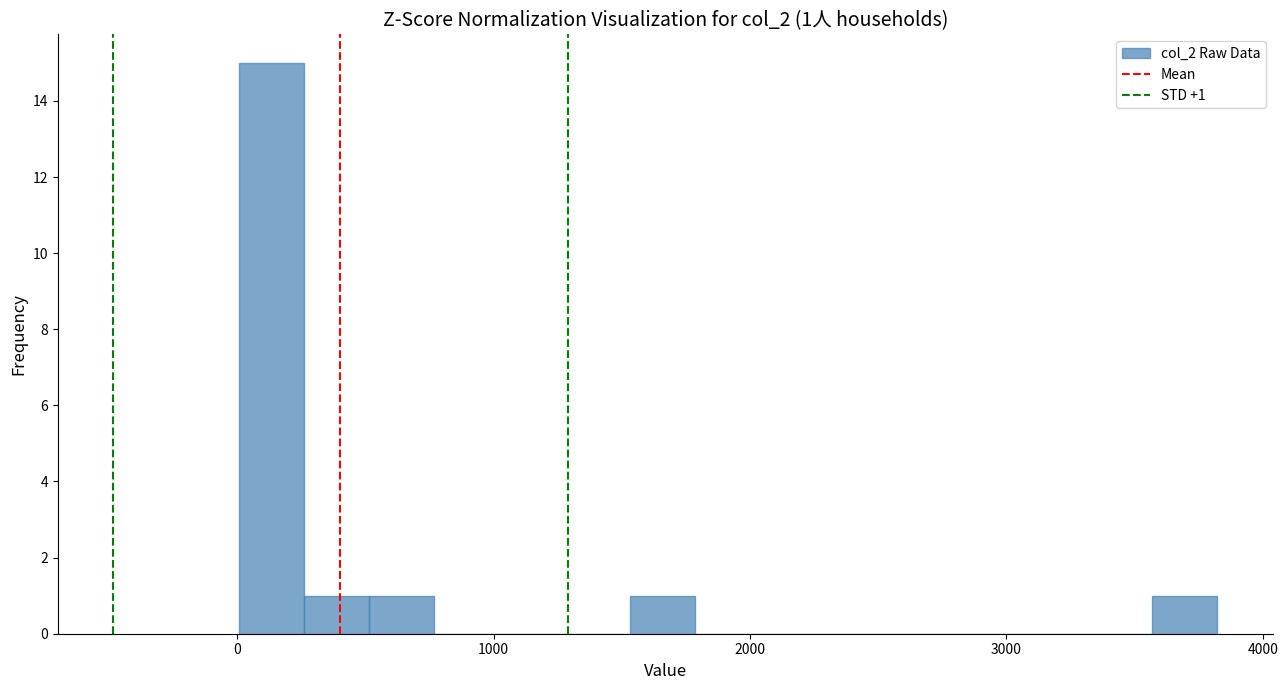

Read against the x-axis, roughly where is the centre of the tallest bar?

100